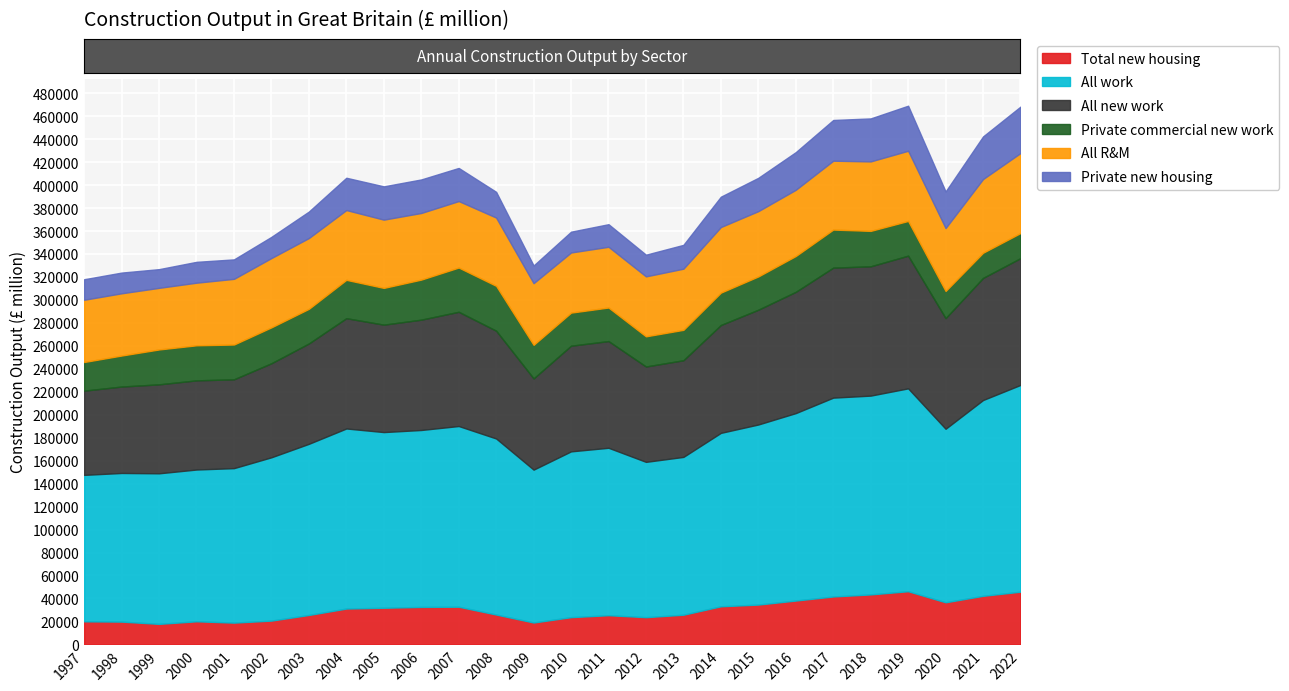

At how many categories does at least one series exceed 83279?

26